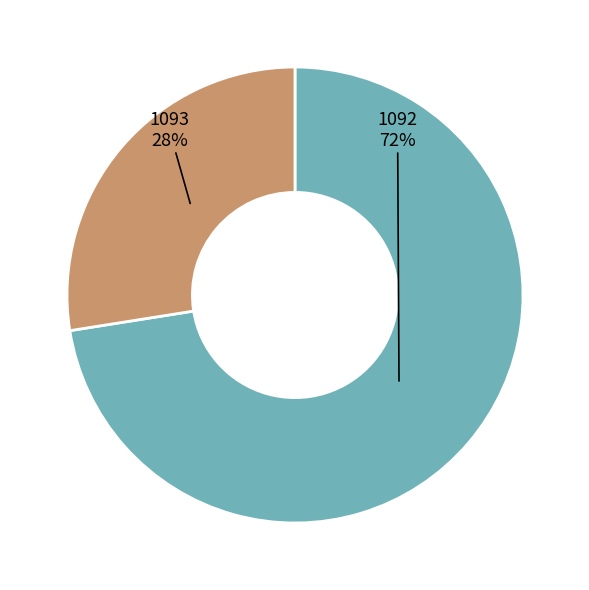

To the nearest percent, what is the average slice percentage?

50%